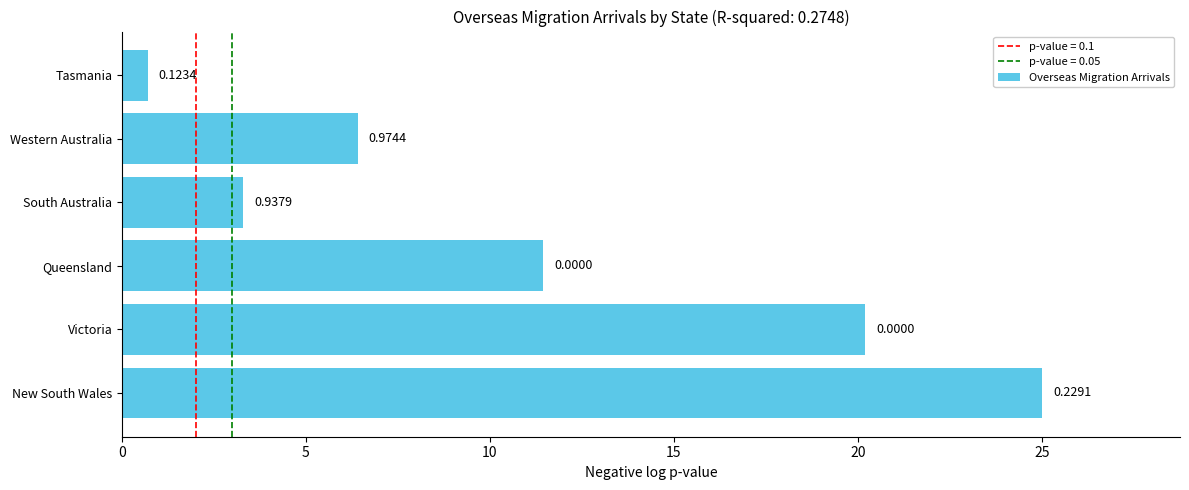

How many bars are there in total?

6